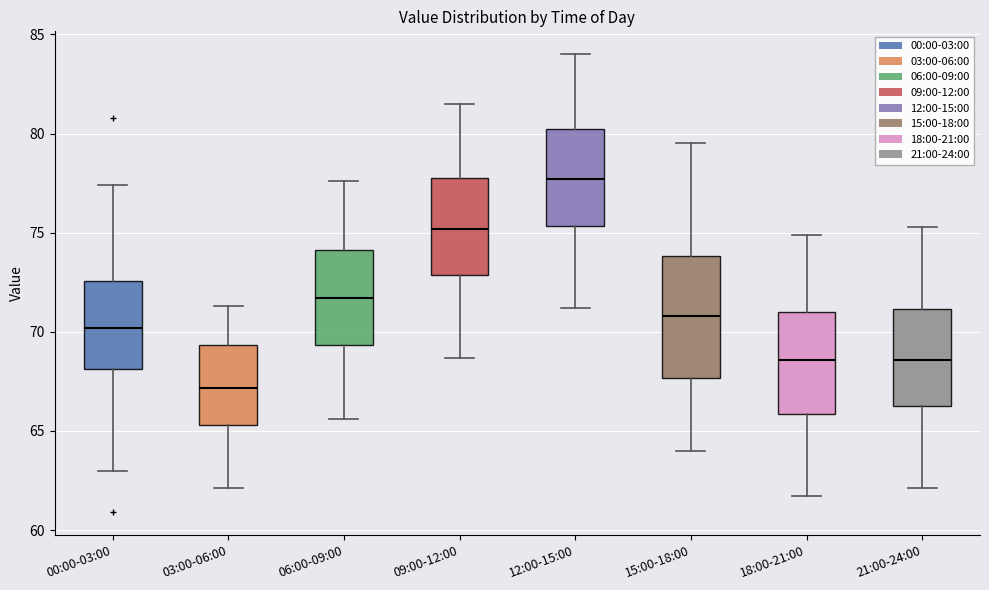

Which box's median line is the highest?

12:00-15:00